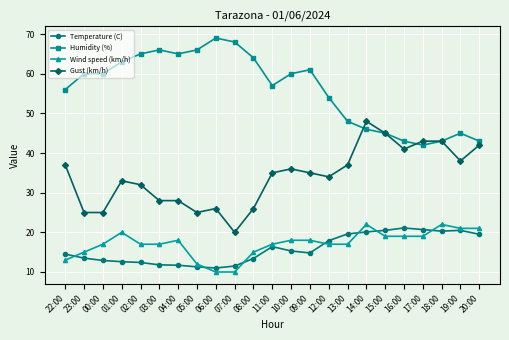

Does the chart have visible grid lines?

Yes